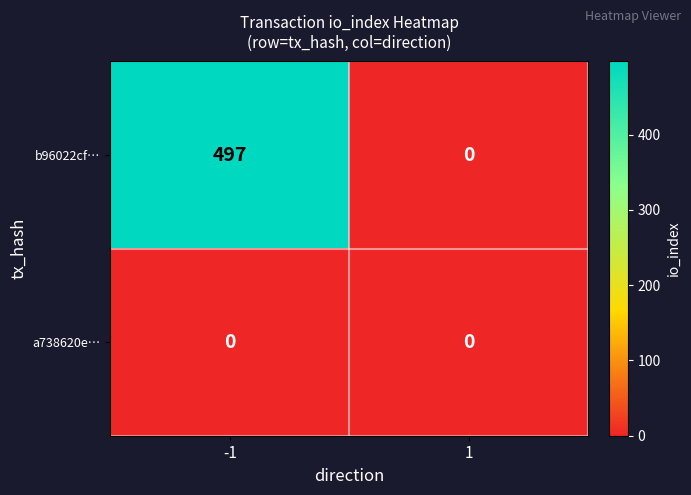

What is the difference between the maximum and minimum values in the b96022cf… series?

497